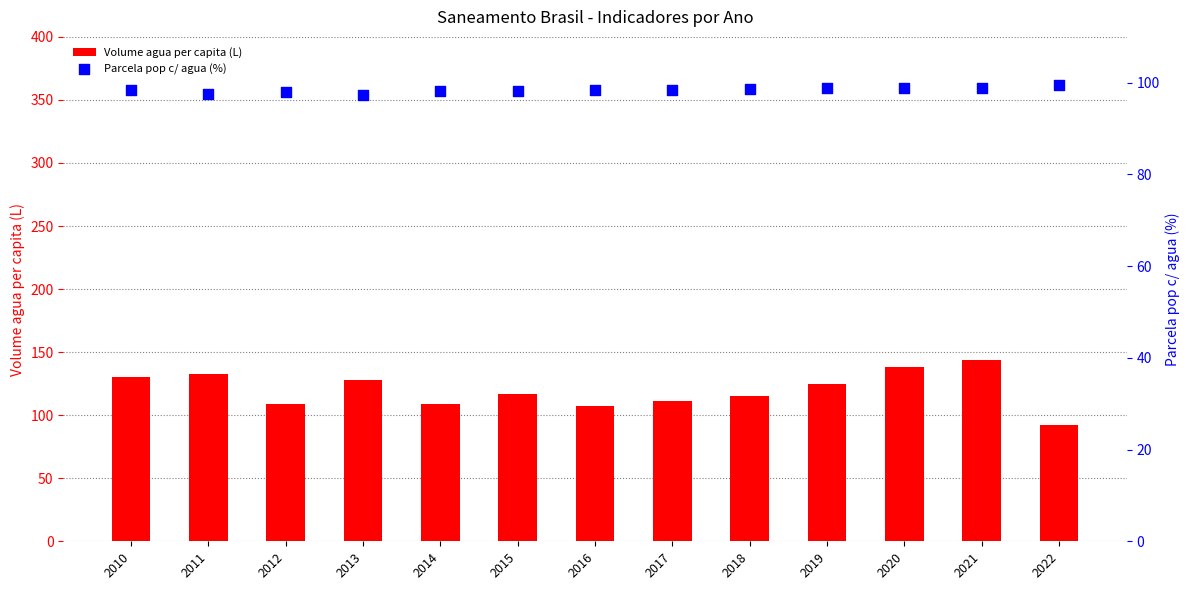

Which series has the largest Y range (max minus min)?

Volume agua per capita (L)